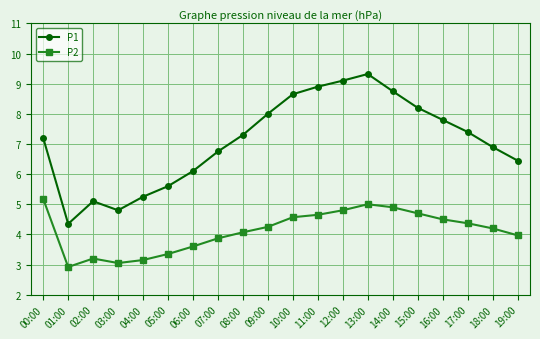

True or false: P2 and P1 intersect in this chart.

False